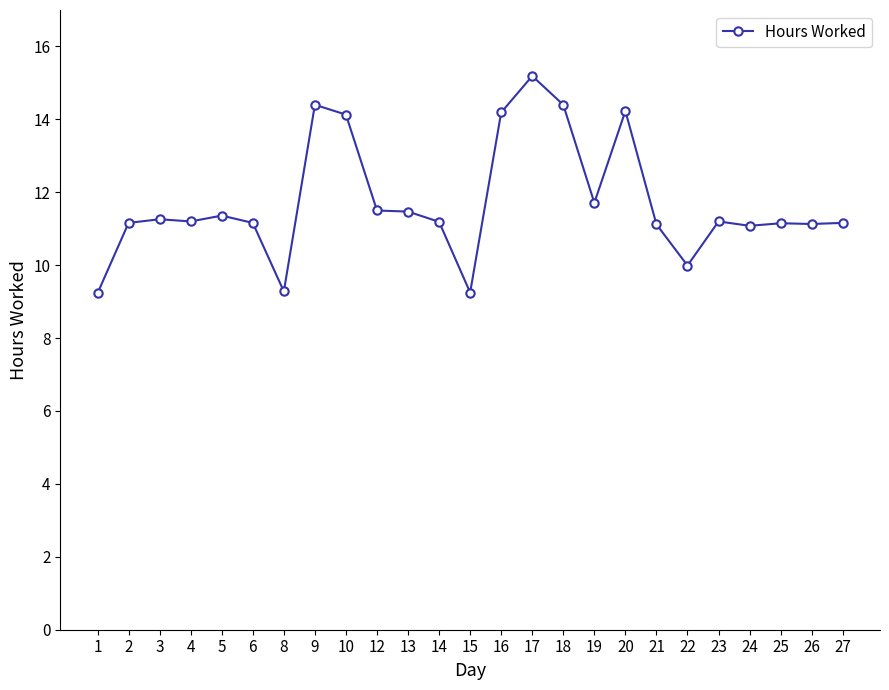

What is the maximum value shown in the chart?

15.2